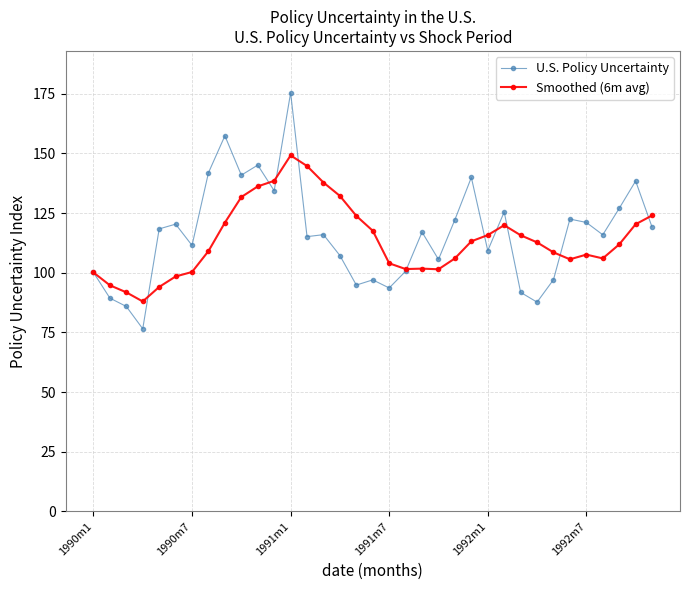

Which series has the widest spread of values?

U.S. Policy Uncertainty